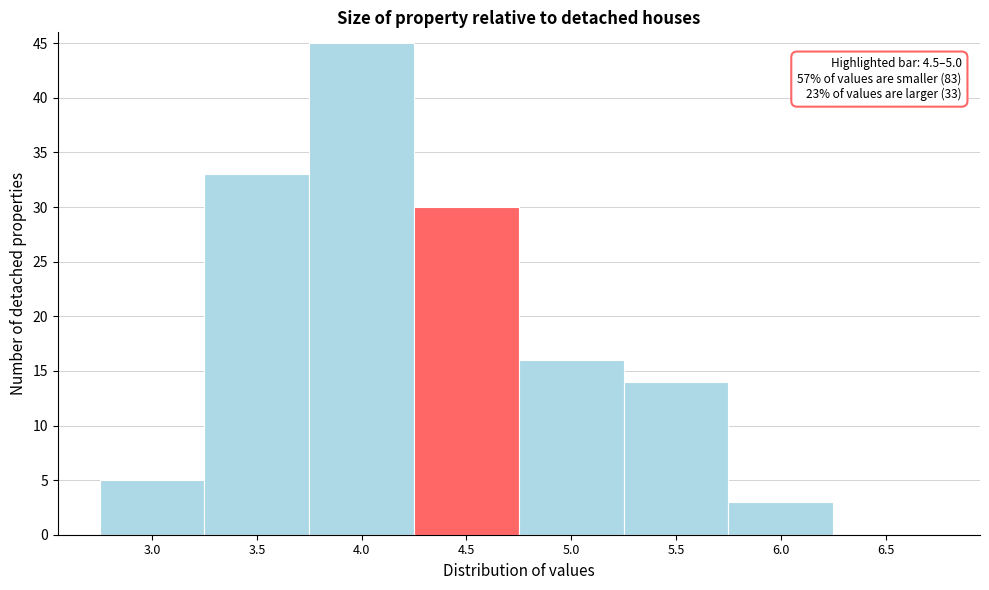

Reading left to right, extract all data points from this chart.

3.0=5	3.5=33	4.0=45	4.5=30	5.0=16	5.5=14	6.0=3	6.5=0